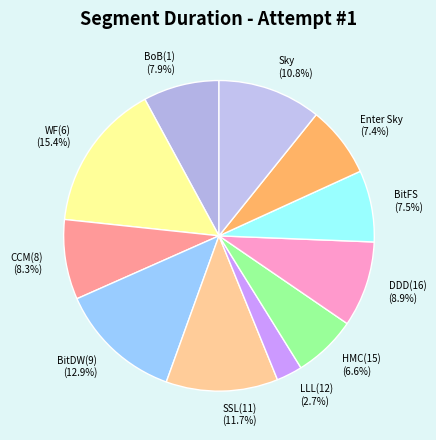

What is the ratio of the value at BitDW(9) to the value at Enter Sky?

1.7